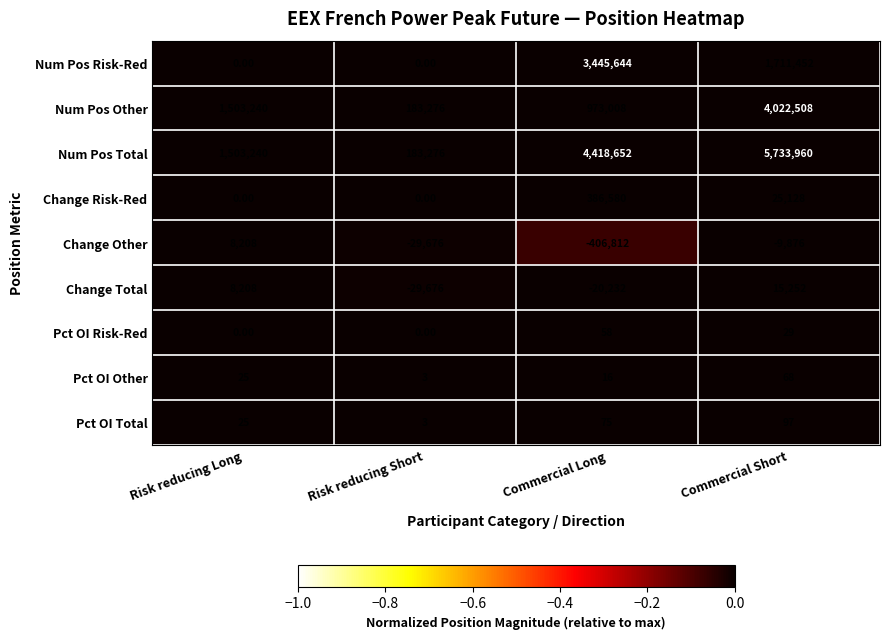

At how many categories does at least one series exceed 0?

4